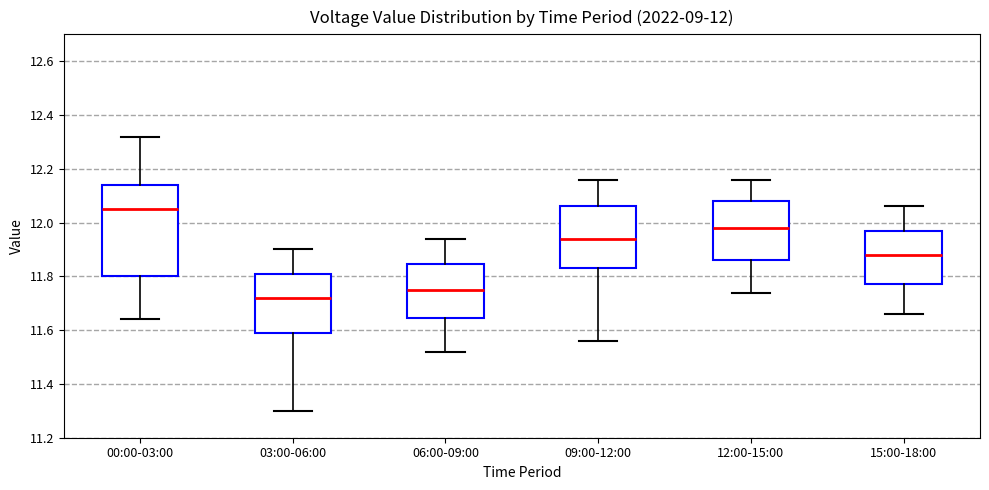

Which box has the lowest median line?

03:00-06:00